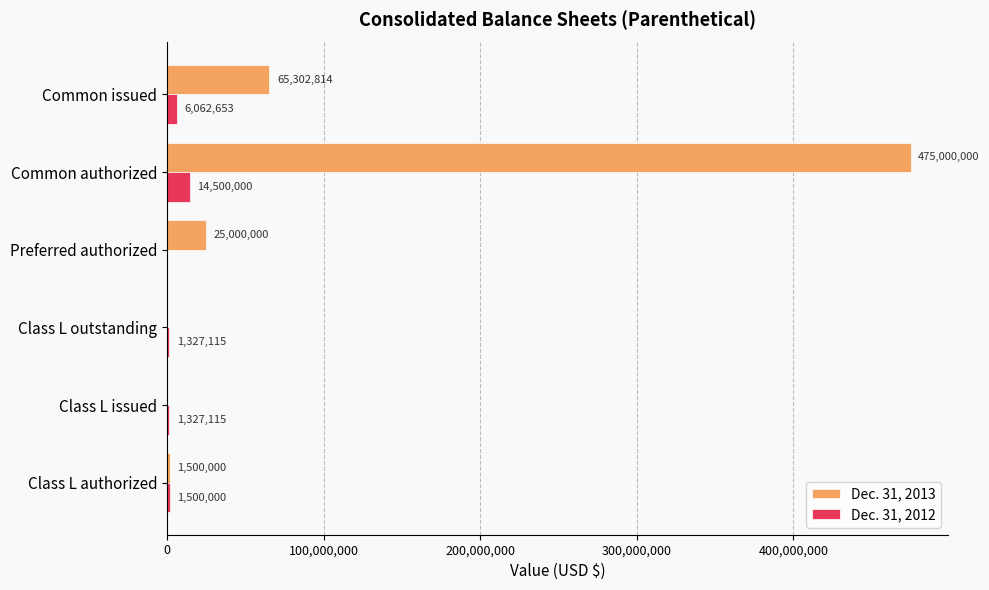

What is the greatest value displayed?

475000000